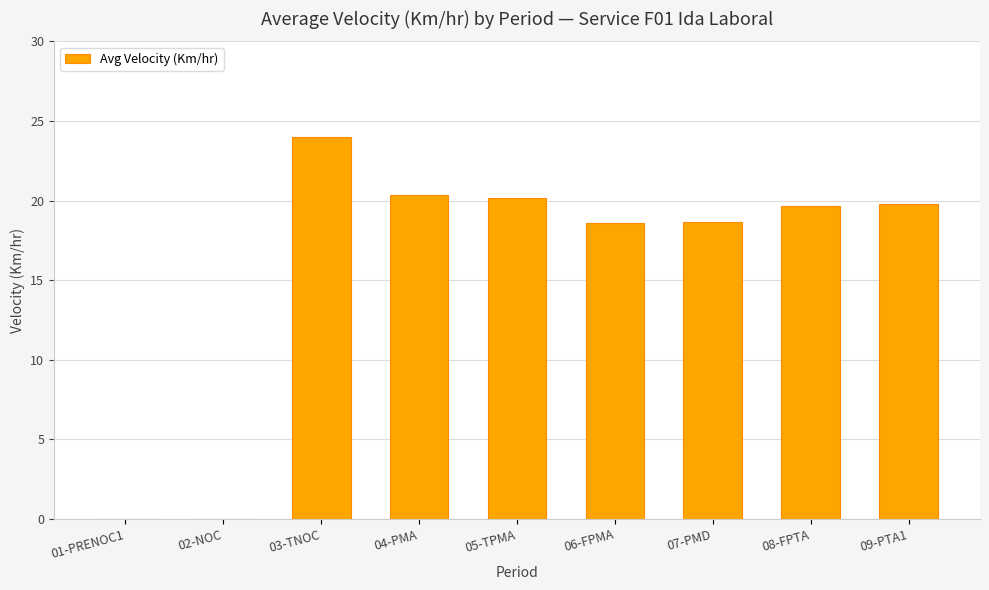

What is the sum of all values?

141.2